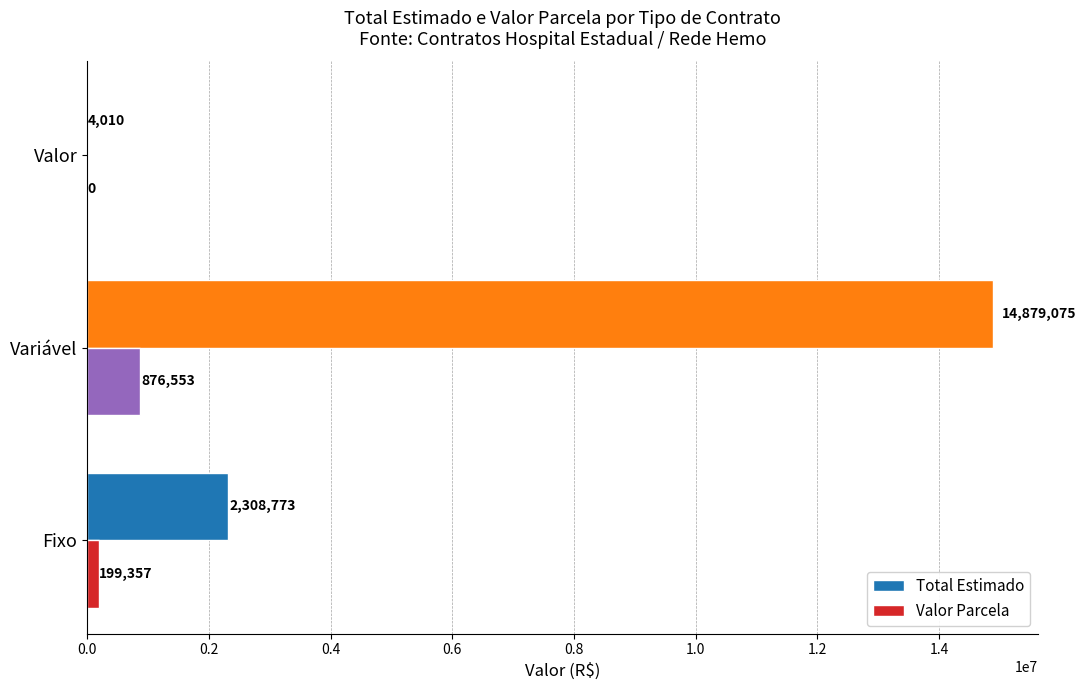

What is the highest value of the Valor Parcela series?

876553.2